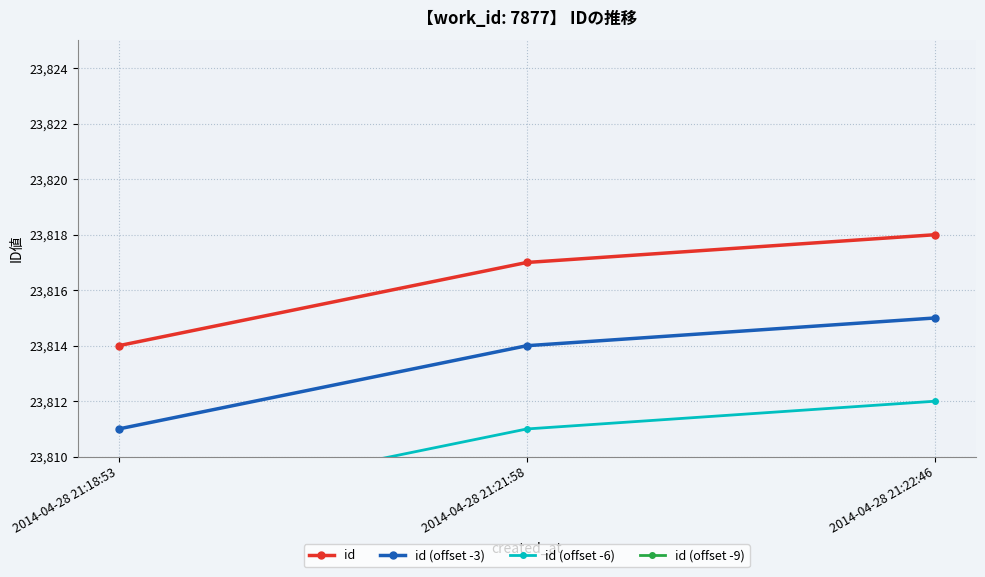

What is the maximum value shown in the chart?

23818